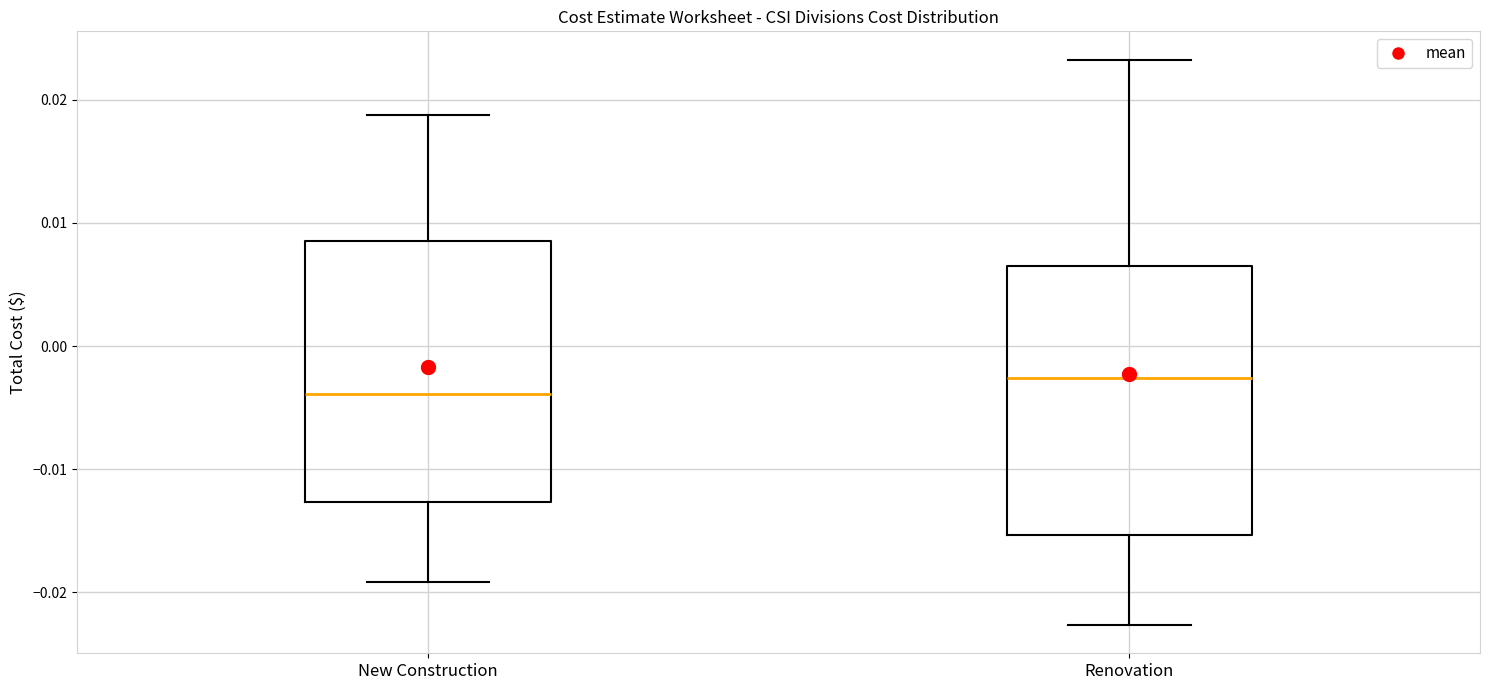

Which box has the highest median line?

Renovation